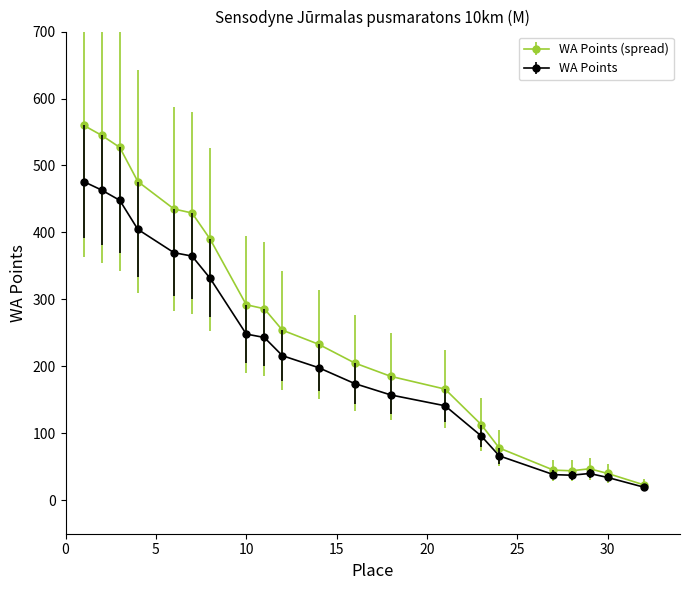

Which series has the widest spread of values?

WA Points (spread)